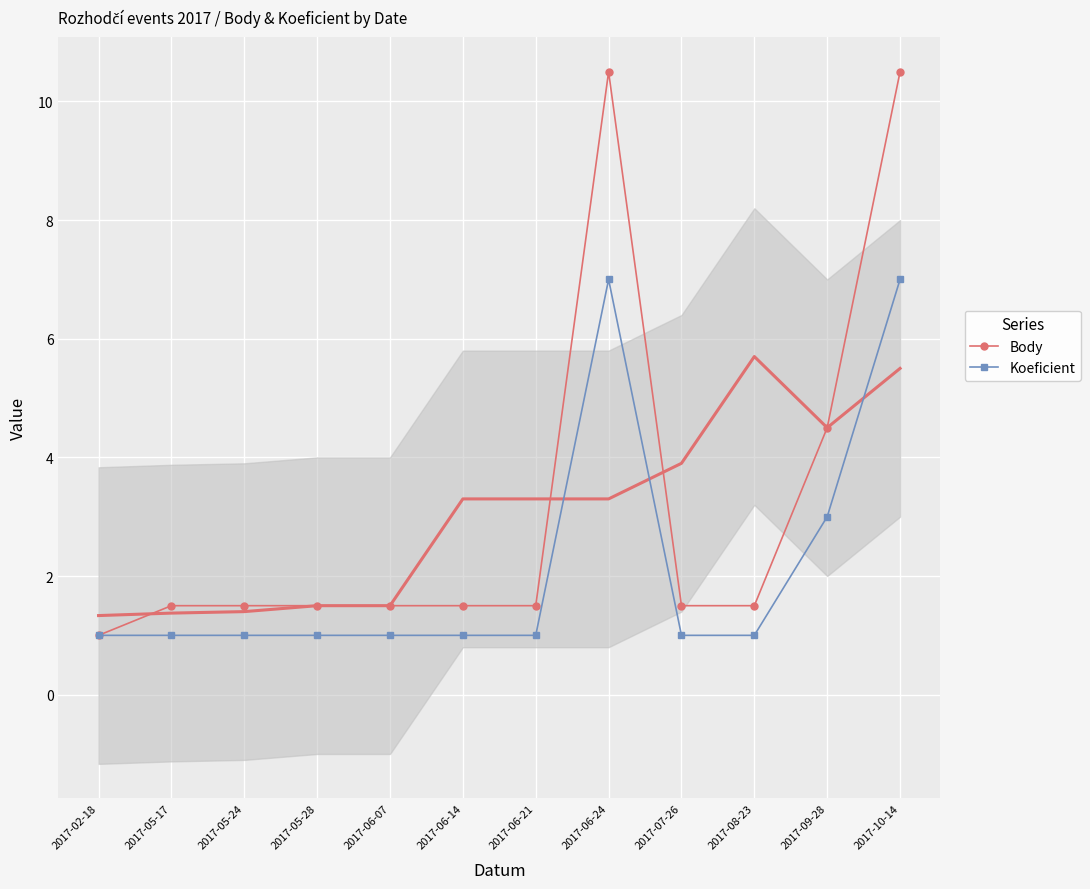

At which label does Body reach its peak?

2017-06-24